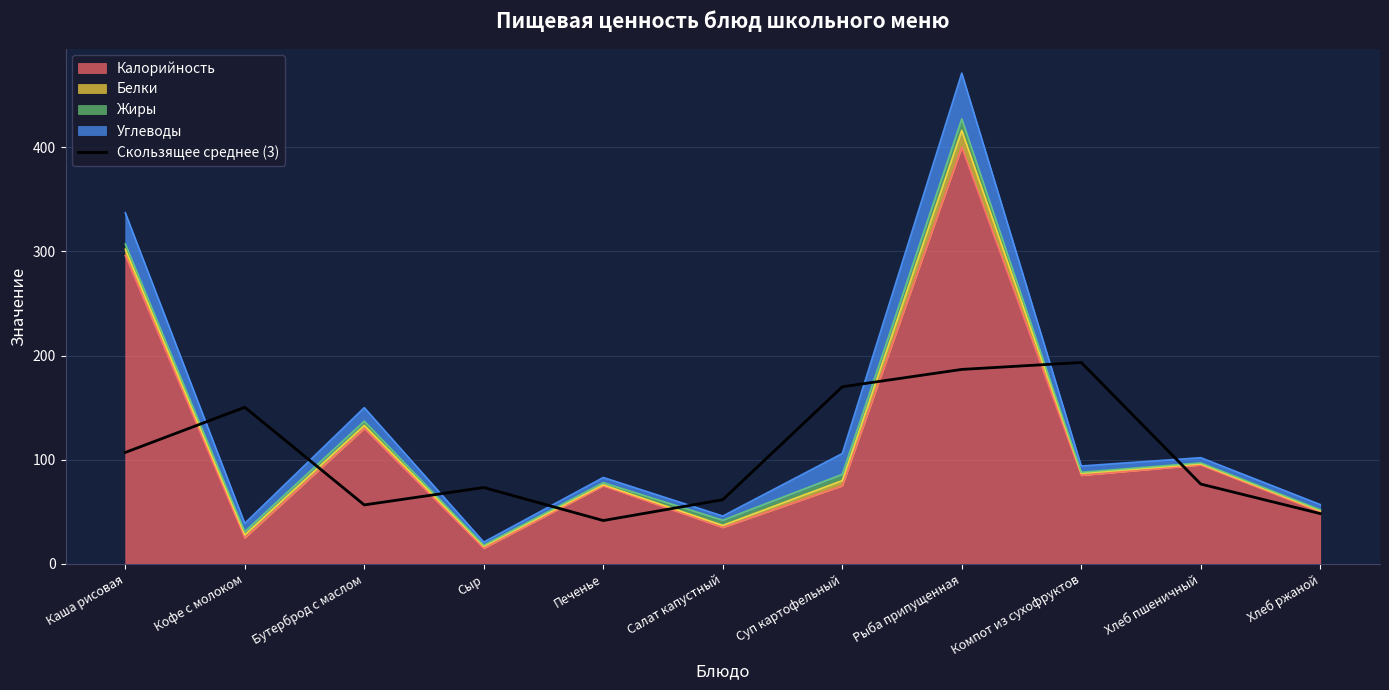

How many interior local valleys (lower than both neighbors) does the data have?

2